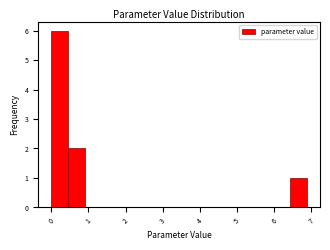

Over which range of the x-axis is the bar tallest?

0.0 to 0.5